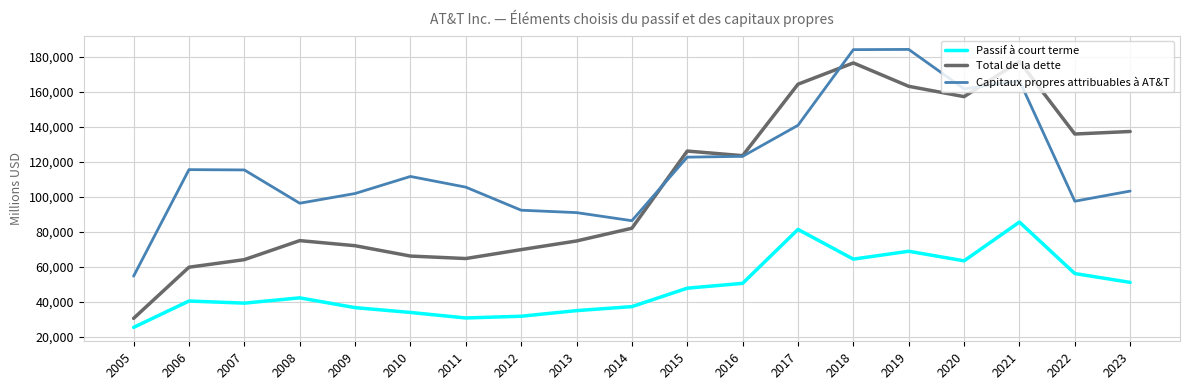

At which category is the sum across all series the highest?

2021